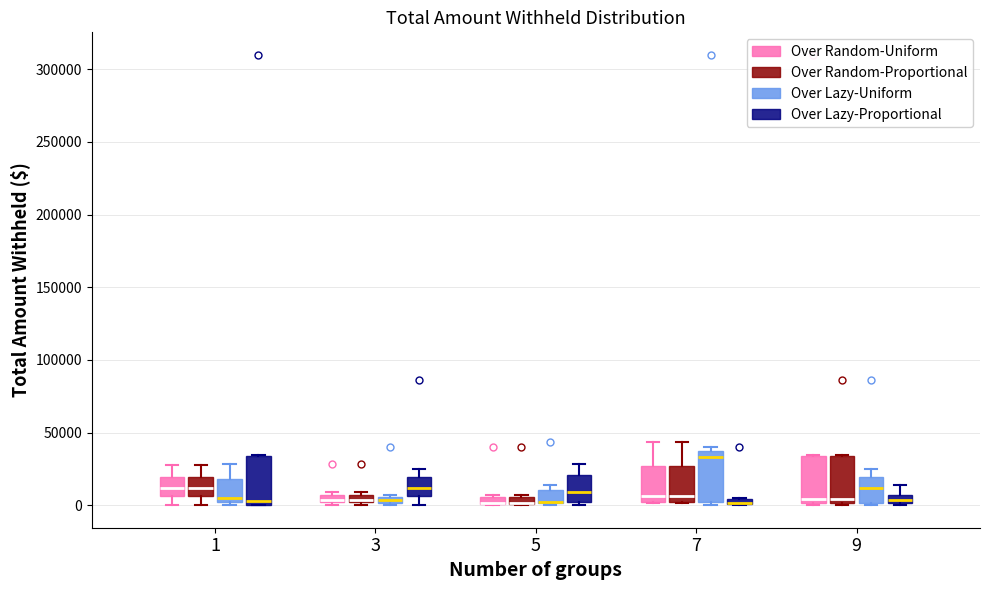

Where is the upper edge of the box for 3 (Over Random-Proportional) on the y-axis? The values are not printed on the chart, so give them approximately, as read against the axis.

5000